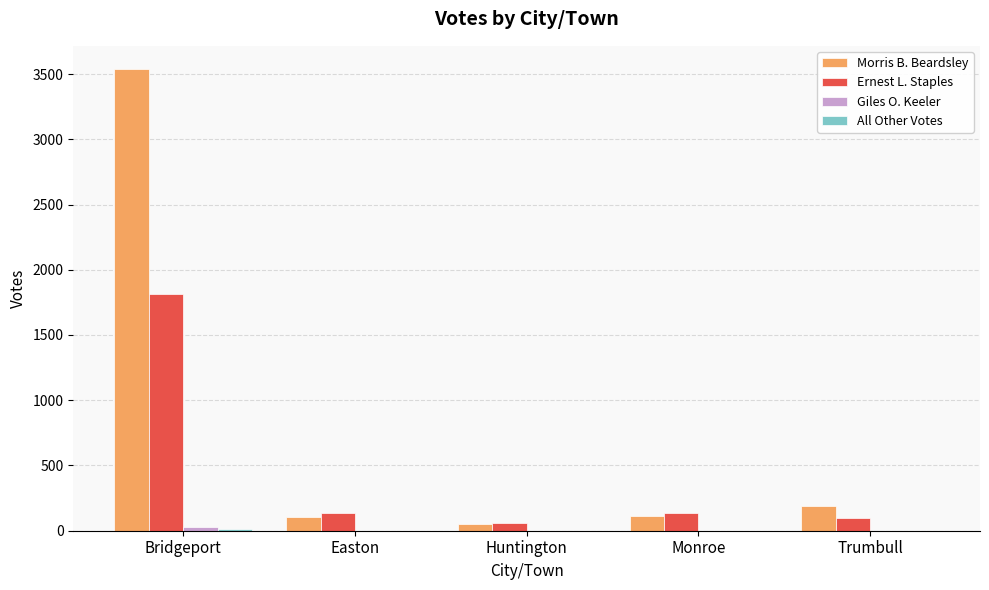

At which label does Morris B. Beardsley reach its peak?

Bridgeport